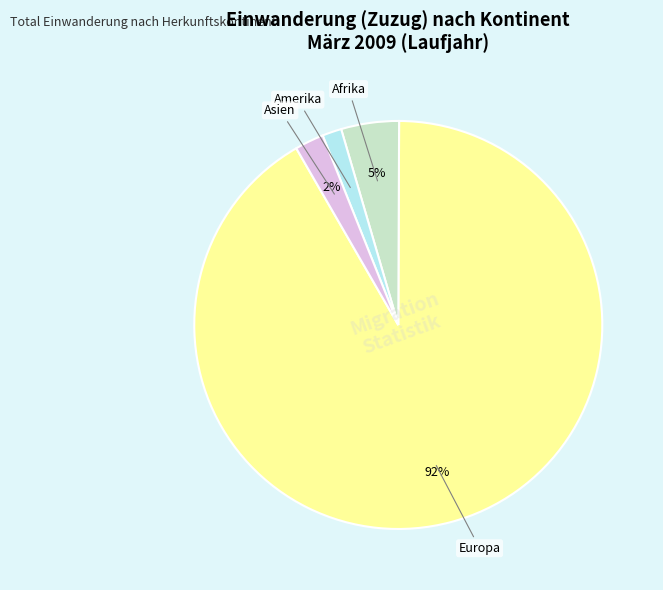

Do Europa and Asien together represent more than half of the pie?

Yes